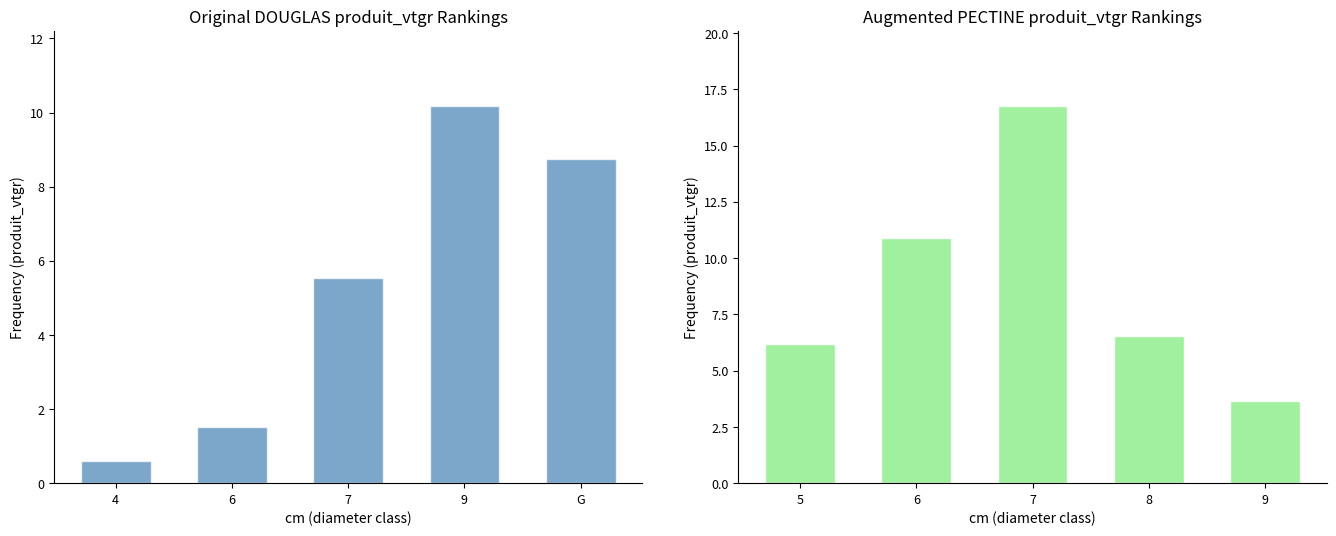

What position from the left is 6?

2